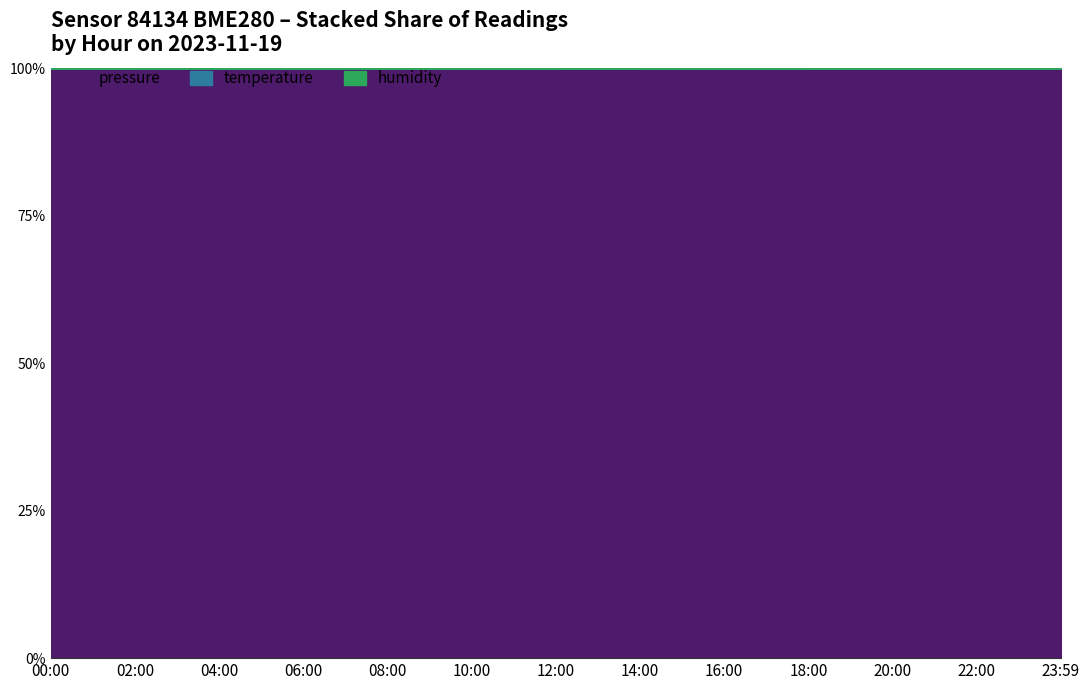

The value of pressure at 18:00 is 97475.0. True or false?

True